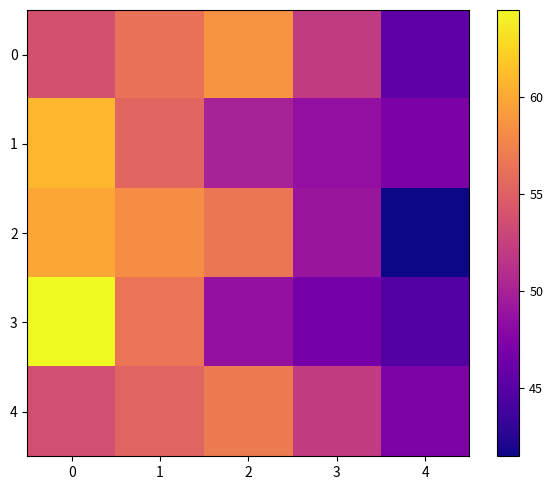

At how many categories does at least one series exceed 45?

5